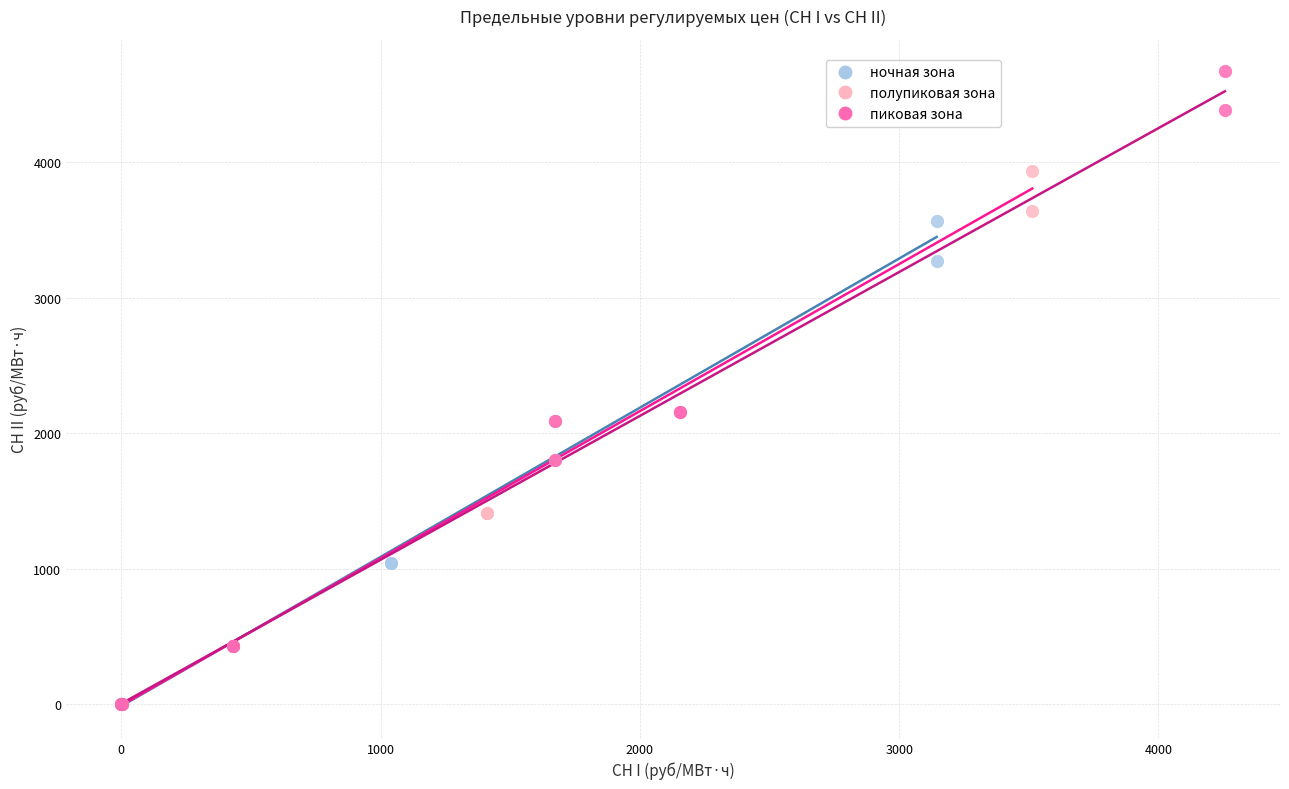

Which series contains the highest Y value?

пиковая зона